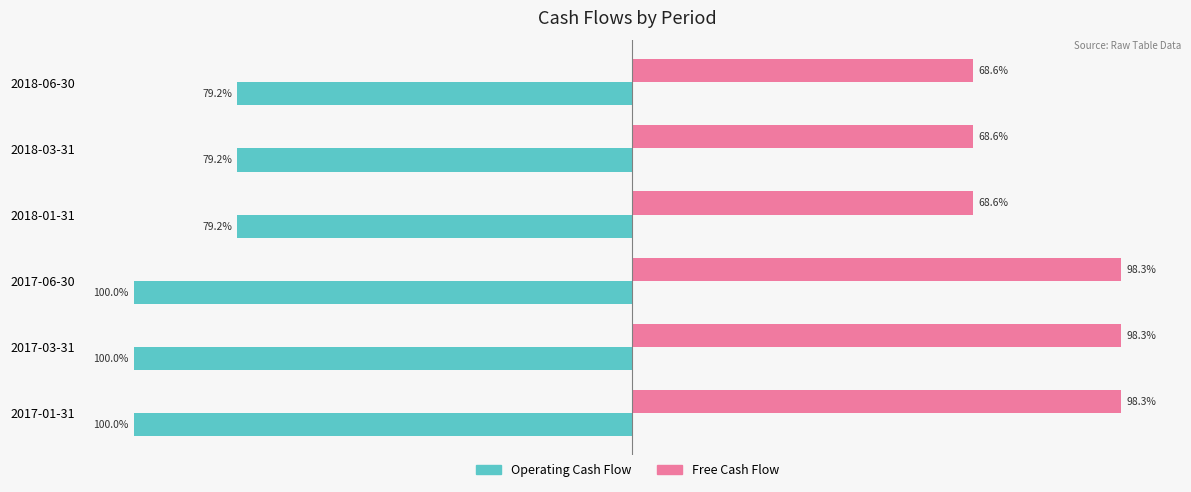

Which series has the largest total across all categories?

Free Cash Flow